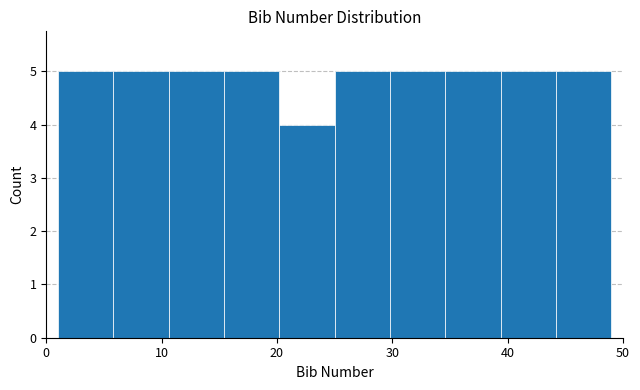

What is the height of the bar covering 10.6 to 15.4 on the x-axis? Neither the bar edges nor the heights are printed on the chart, so give them approximately, as read against the axes.

5